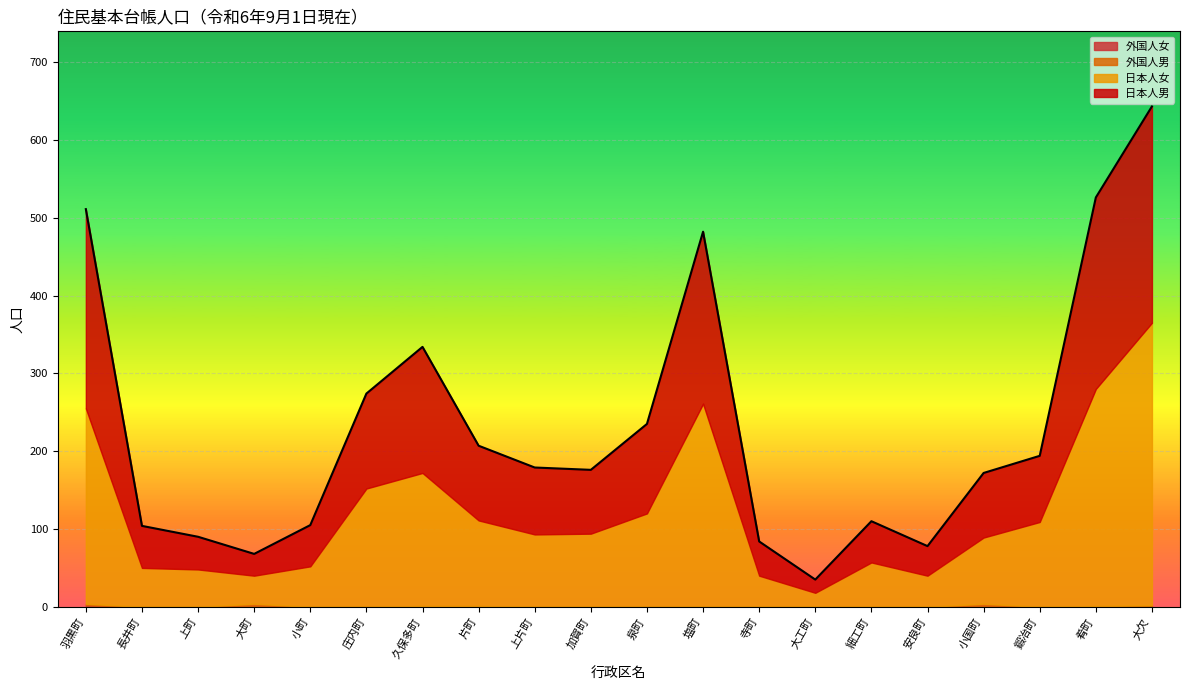

What is the total value across all series at 塩町?

482